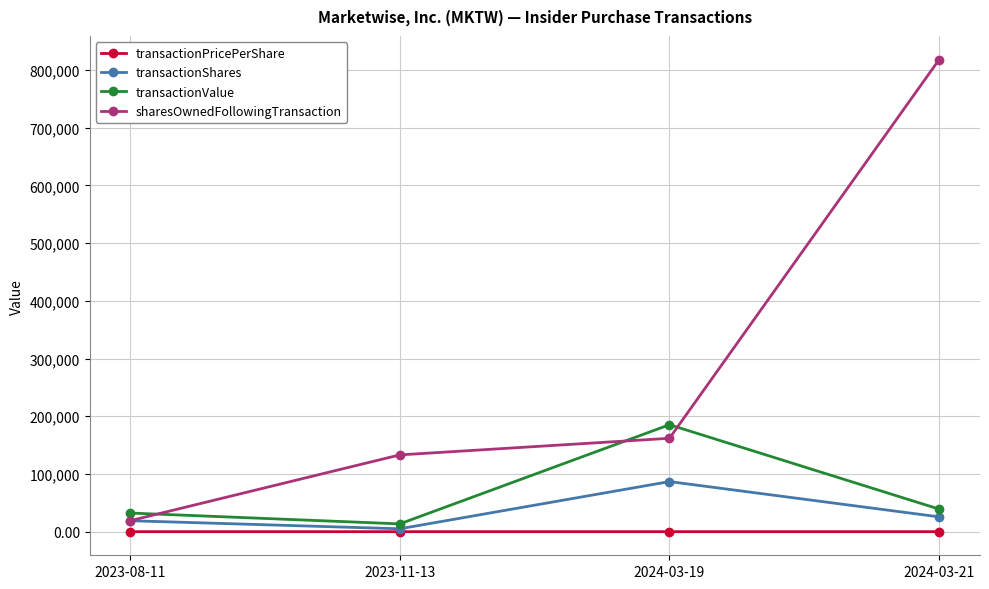

What is the total value across all series at 2024-03-19?

433944.1